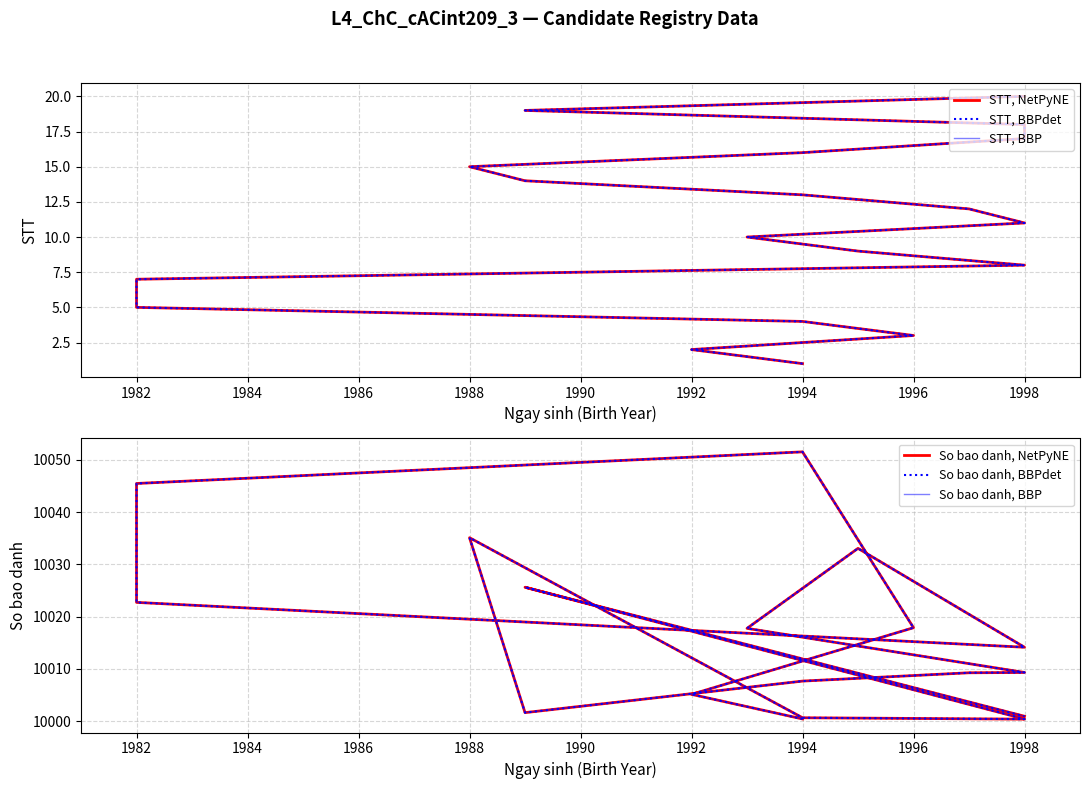

Reading left to right, list all the values displayed in this chart.

STT, NetPyNE: 1.0	2.0	3.0	4.0	5.0	6.0	7.0	8.0	9.0	10.0	11.0	12.0	13.0	14.0	15.0	16.0	17.0	18.0	19.0	20.0
STT, BBPdet: 1.0	2.0	3.0	4.0	5.0	6.0	7.0	8.0	9.0	10.0	11.0	12.0	13.0	14.0	15.0	16.0	17.0	18.0	19.0	20.0
STT, BBP: 1.0	2.0	3.0	4.0	5.0	6.0	7.0	8.0	9.0	10.0	11.0	12.0	13.0	14.0	15.0	16.0	17.0	18.0	19.0	20.0
So bao danh, NetPyNE: 10000.4	10005.1	10017.9	10051.5	10045.5	10041.8	10022.7	10014.1	10033.0	10017.7	10009.3	10009.2	10007.6	10001.6	10035.1	10000.6	10000.4	10000.4	10025.6	10000.9
So bao danh, BBPdet: 10000.4	10005.1	10017.9	10051.5	10045.5	10041.8	10022.7	10014.1	10033.0	10017.7	10009.3	10009.2	10007.6	10001.6	10035.1	10000.6	10000.4	10000.4	10025.6	10000.9
So bao danh, BBP: 10000.4	10005.1	10017.9	10051.5	10045.5	10041.8	10022.7	10014.1	10033.0	10017.7	10009.3	10009.2	10007.6	10001.6	10035.1	10000.6	10000.4	10000.4	10025.6	10000.9